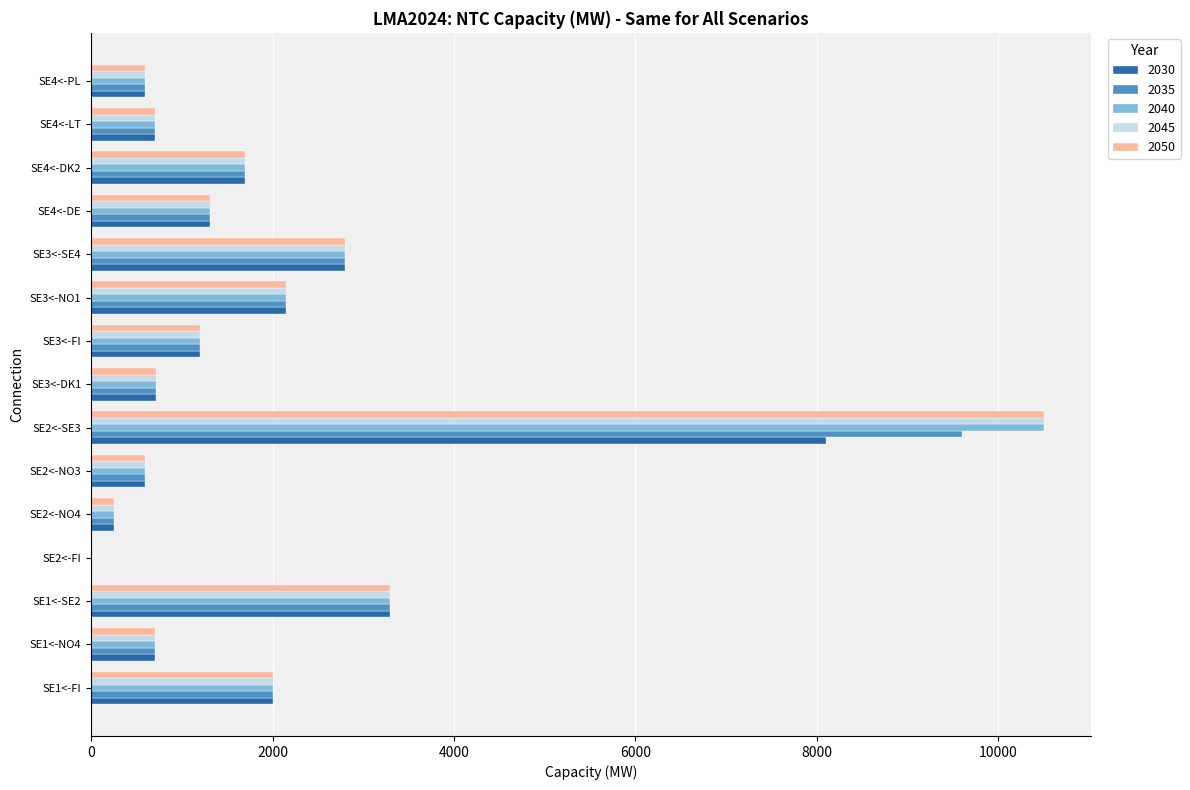

The value of 2030 at SE3<-DK1 is 715. True or false?

True